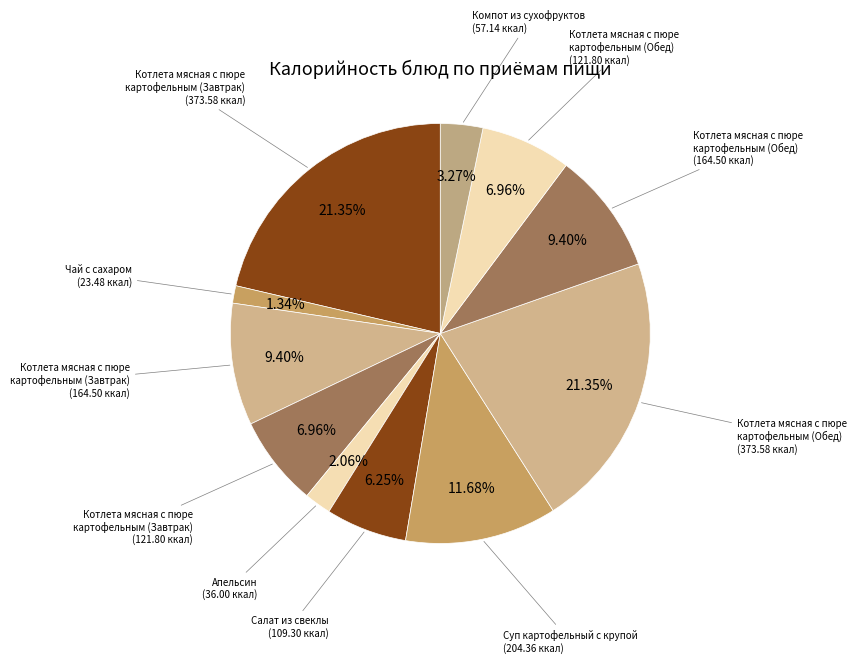

What is the smallest slice in the pie chart?

Чай с сахаром